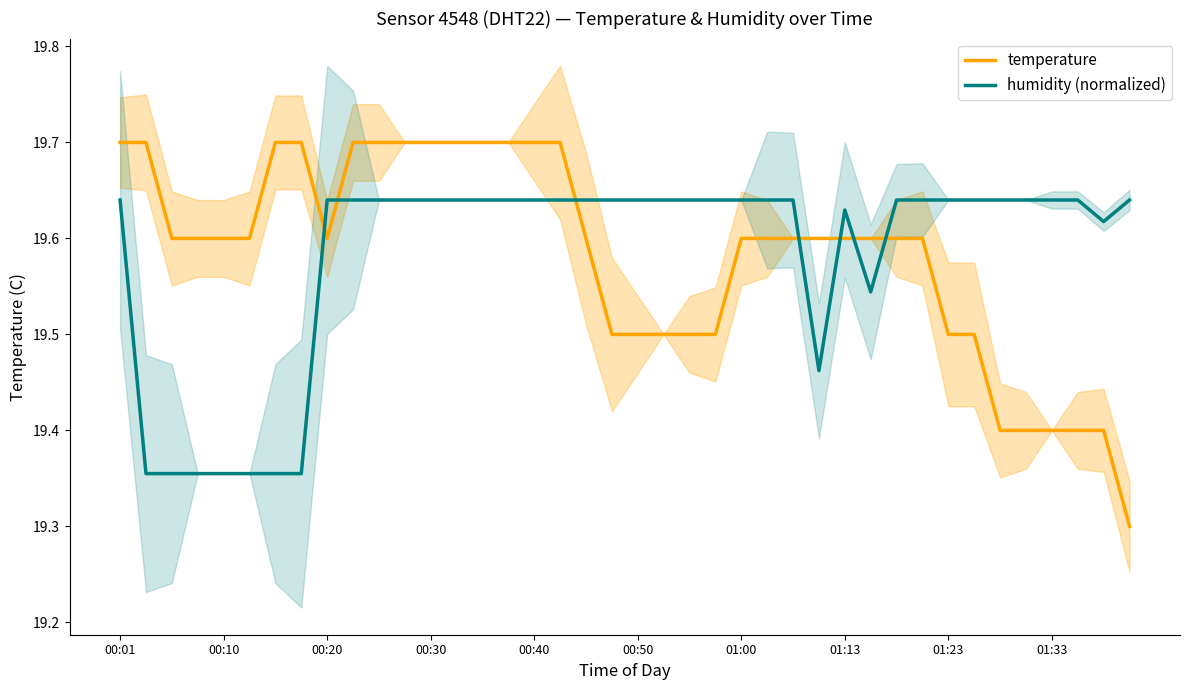

After their last crossing, which series has the higher values: temperature or humidity (normalized)?

humidity (normalized)